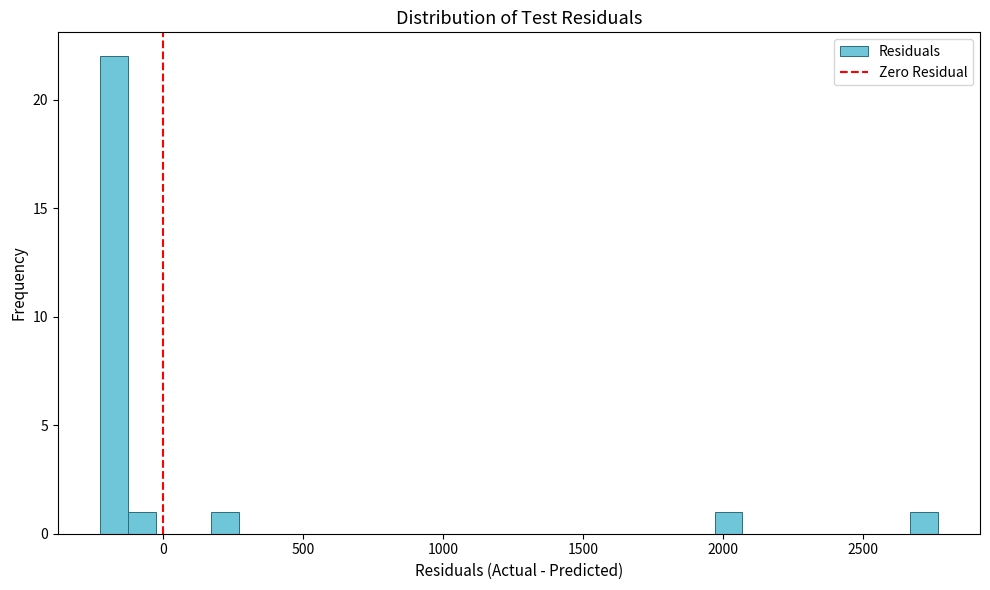

Around what value on the x-axis is the tallest bar? Give the approximate position of its centre, as read against the axis.

-200